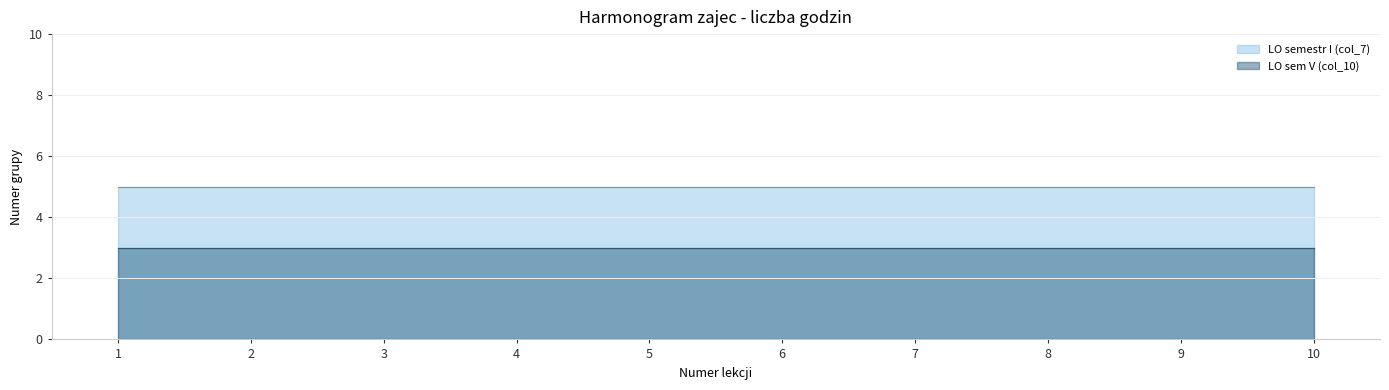

What is the value of the LO sem V (col_10) point at the 3rd from the left?

3